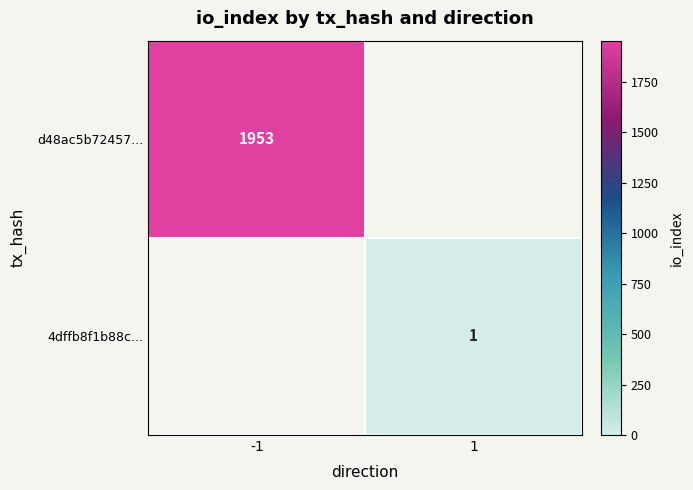

Is it true that 4dffb8f1b88c... equals 1 at 1?

True